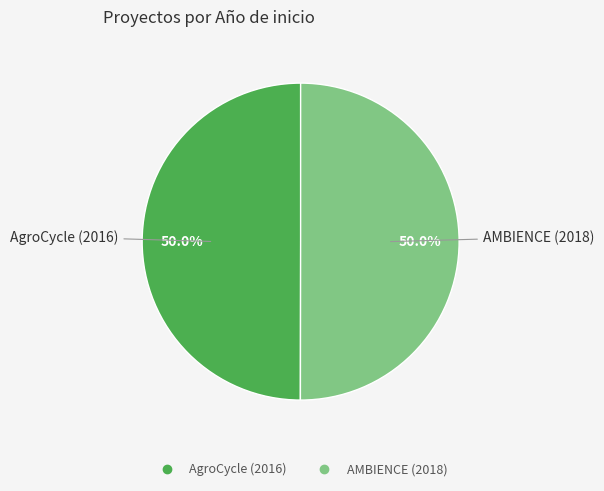

Combined, what portion of the pie is AMBIENCE (2018) and AgroCycle (2016)?

100.0%